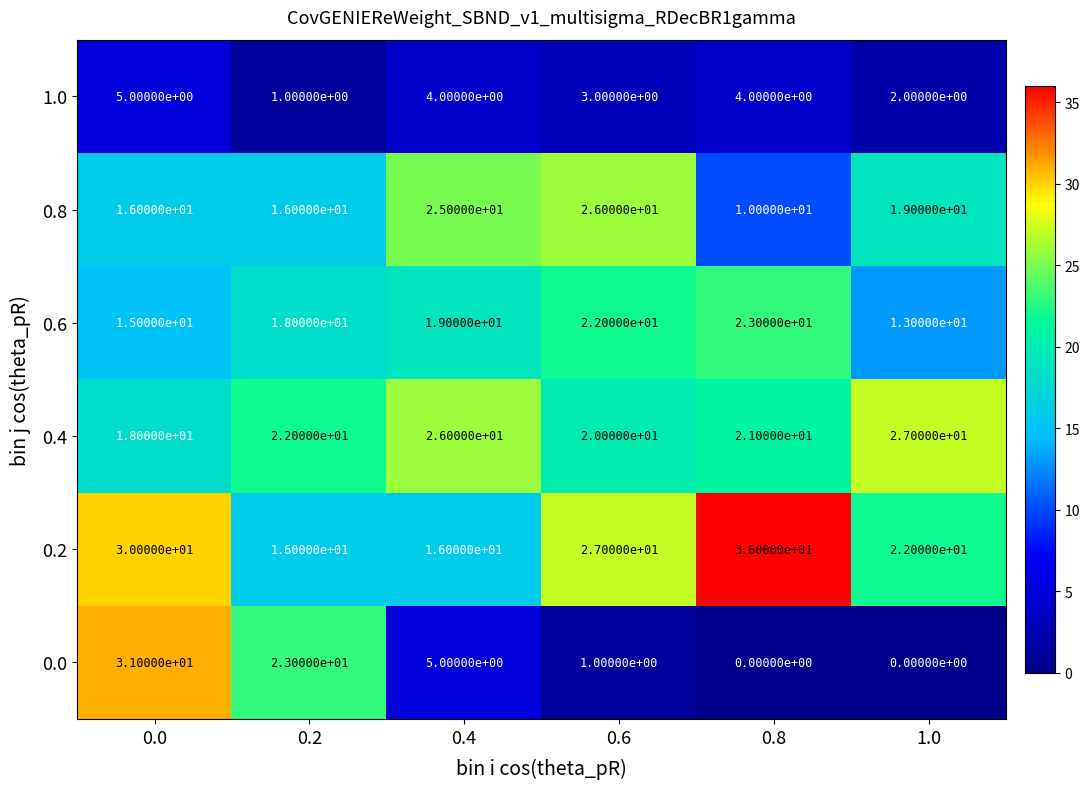

What is the difference between the 0.2 values at 0.6 and 0.4?

11